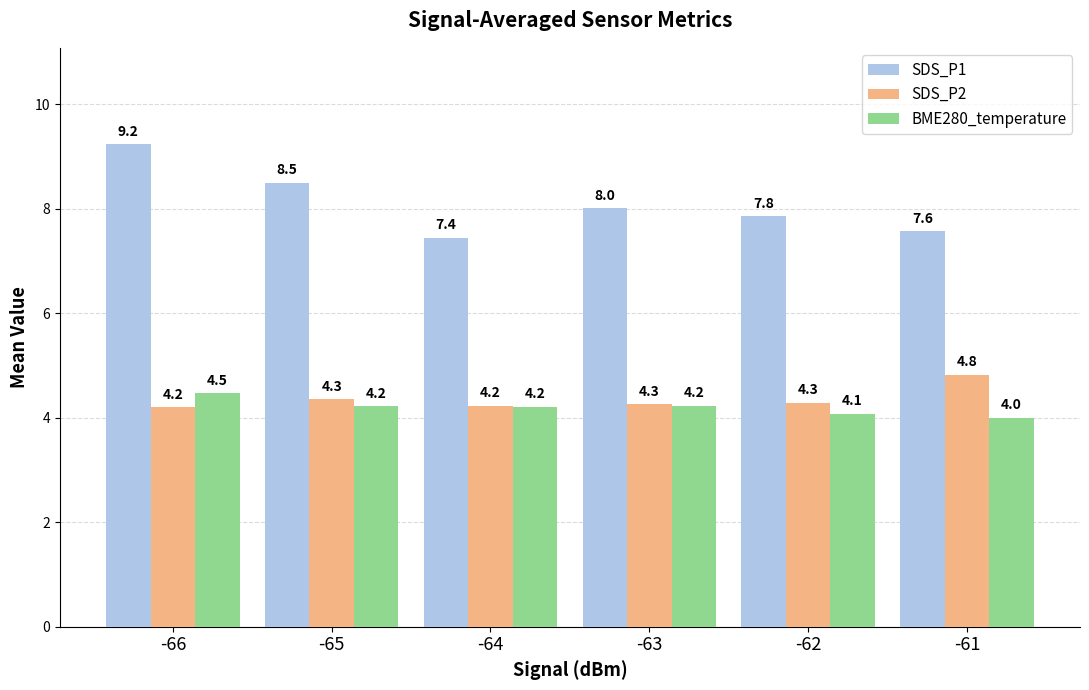

What is the total value across all series at -66?

17.9